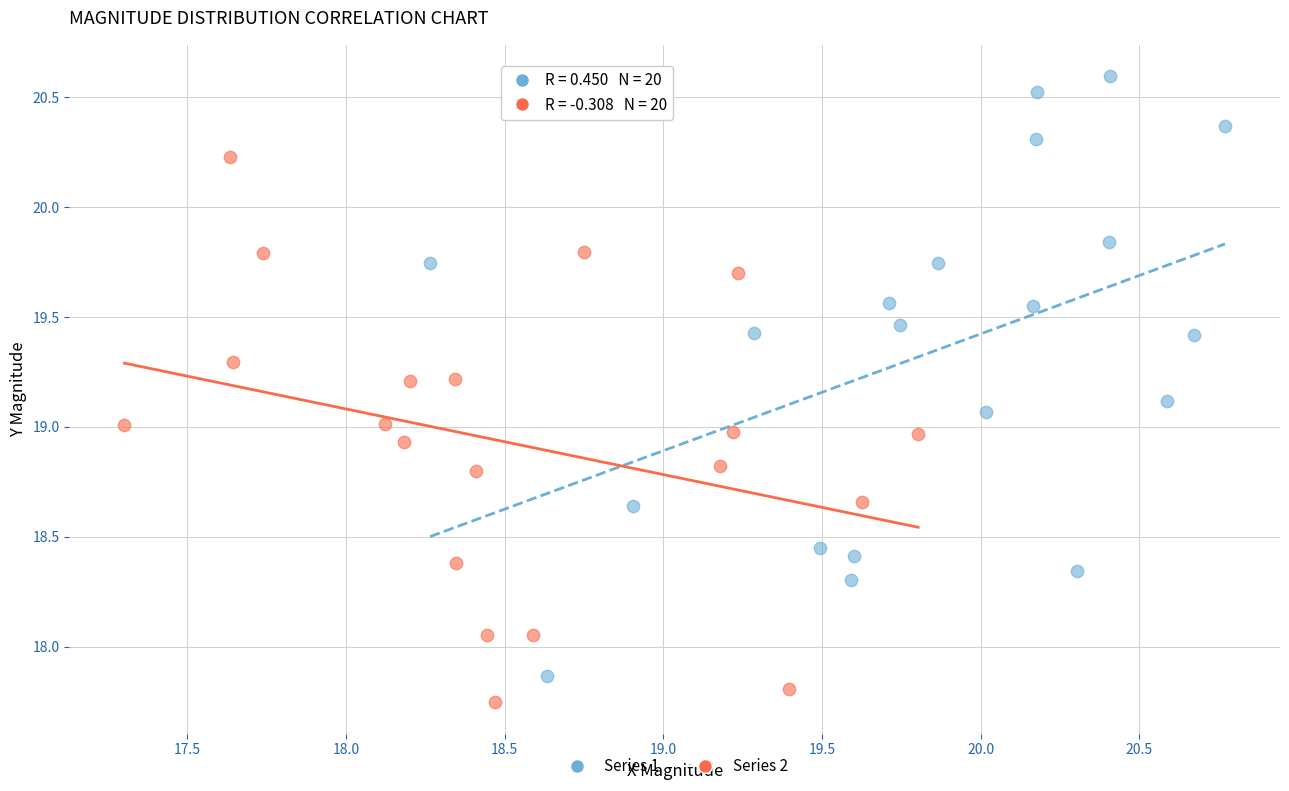

Which series contains the highest Y value?

Series 1